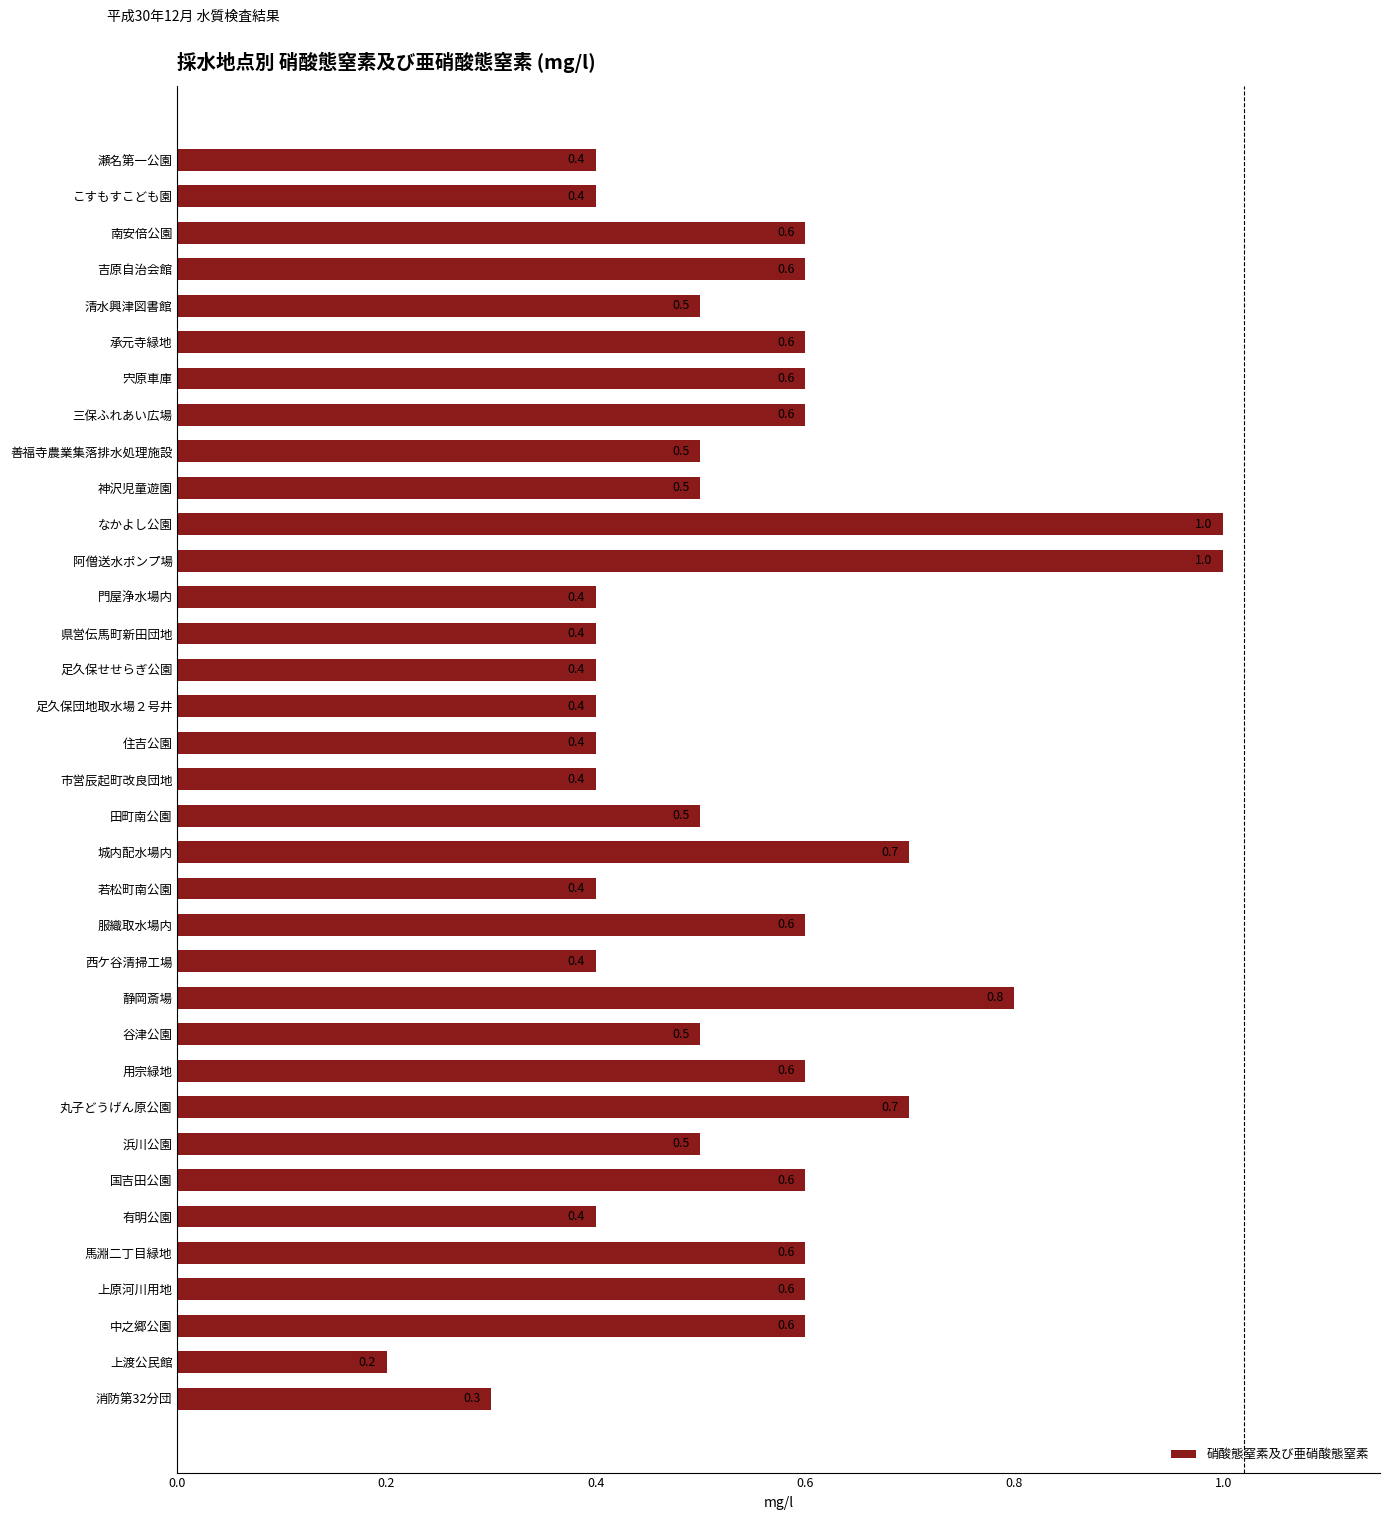

Reading top to bottom, extract all data points from this chart.

瀬名第一公園=0.4	こすもすこども園=0.4	南安倍公園=0.6	吉原自治会館=0.6	清水興津図書館=0.5	承元寺緑地=0.6	宍原車庫=0.6	三保ふれあい広場=0.6	善福寺農業集落排水処理施設=0.5	神沢児童遊園=0.5	なかよし公園=1.0	阿僧送水ポンプ場=1.0	門屋浄水場内=0.4	県営伝馬町新田団地=0.4	足久保せせらぎ公園=0.4	足久保団地取水場２号井=0.4	住吉公園=0.4	市営辰起町改良団地=0.4	田町南公園=0.5	城内配水場内=0.7	若松町南公園=0.4	服織取水場内=0.6	西ケ谷清掃工場=0.4	静岡斎場=0.8	谷津公園=0.5	用宗緑地=0.6	丸子どうげん原公園=0.7	浜川公園=0.5	国吉田公園=0.6	有明公園=0.4	馬淵二丁目緑地=0.6	上原河川用地=0.6	中之郷公園=0.6	上渡公民館=0.2	消防第32分団=0.3